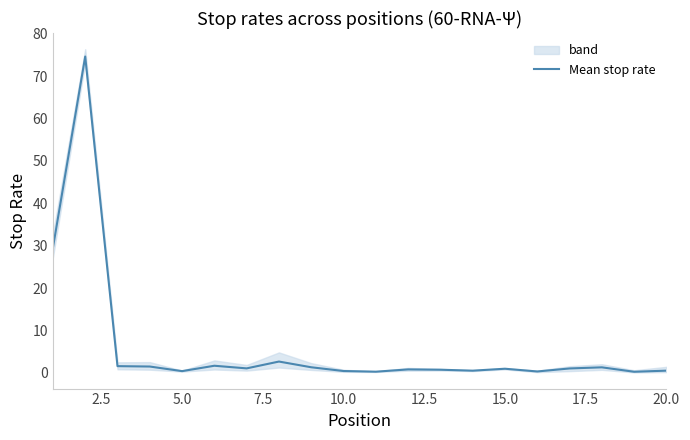

How many interior local valleys (lower than both neighbors) does the data have?

6